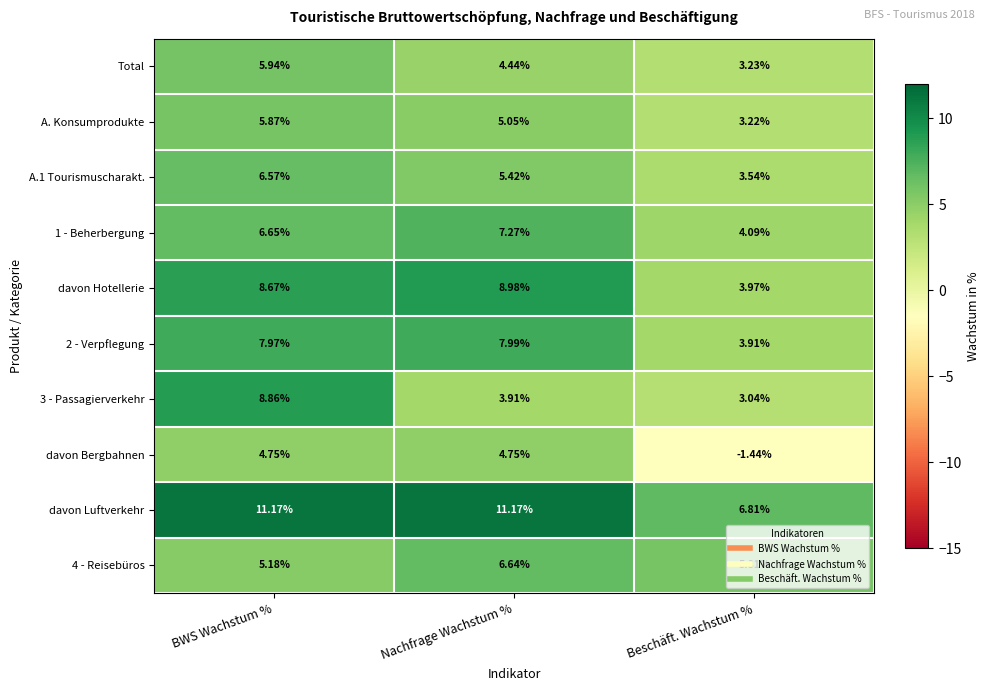

At which label does davon Luftverkehr reach its minimum?

Beschäft. Wachstum %